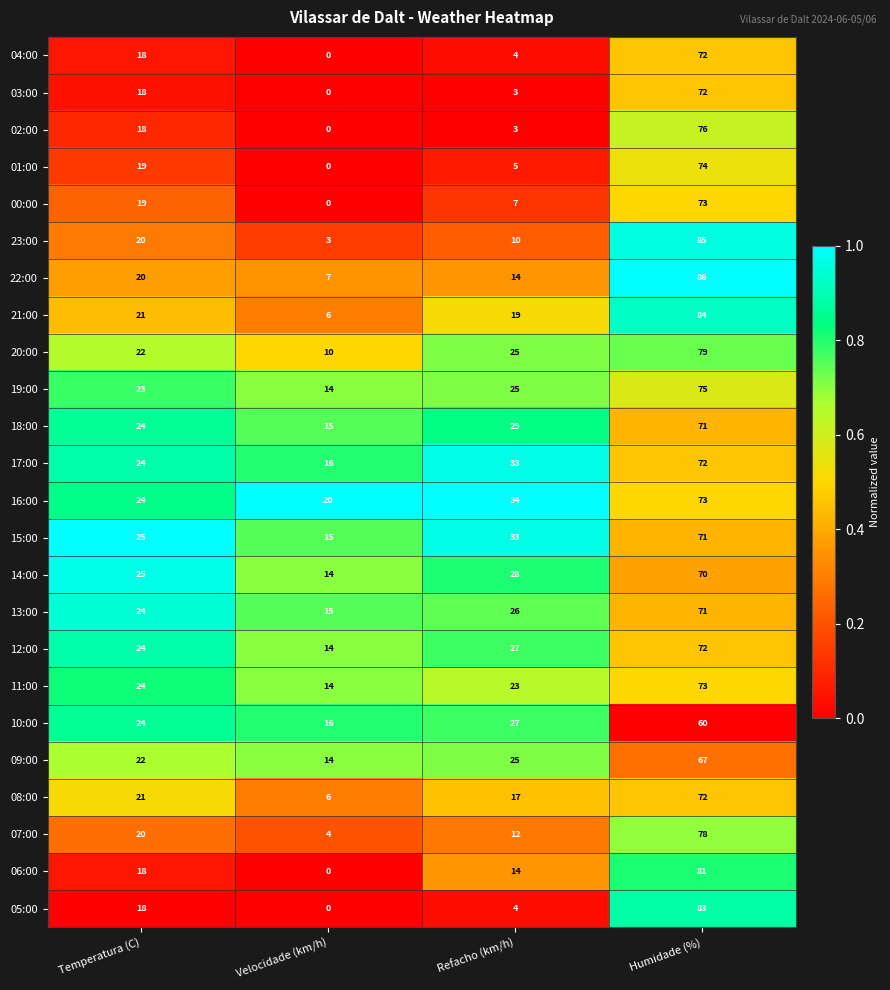

What is the lowest value of the 16:00 series?

20